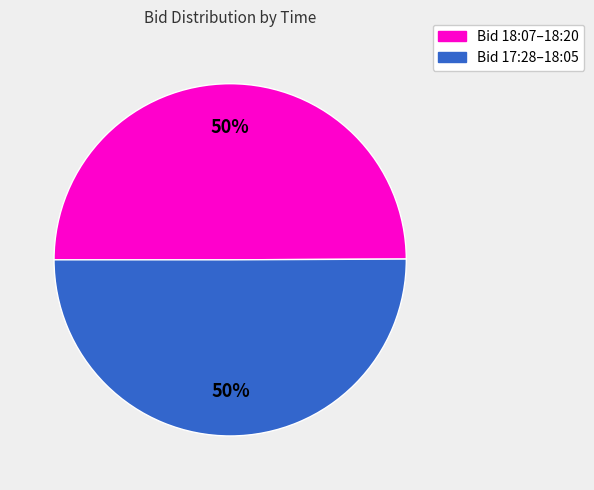

To the nearest percent, what is the average slice percentage?

50%